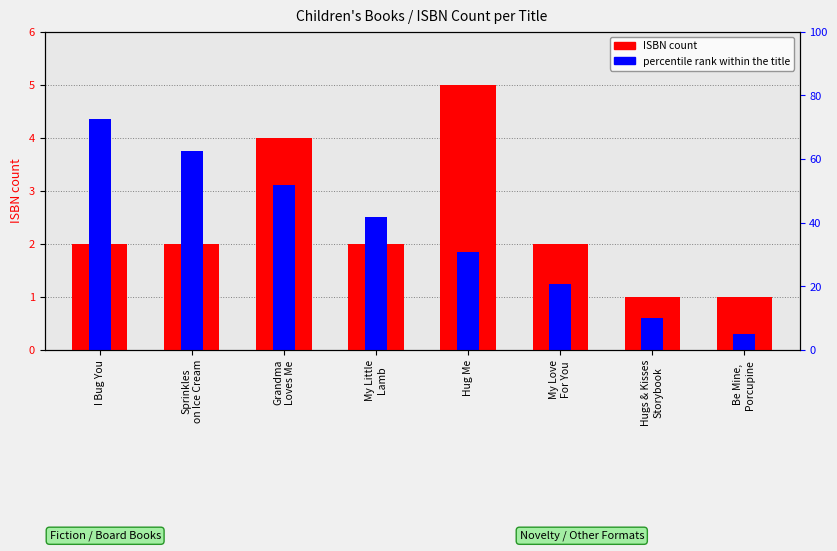

What is the value of the percentile rank within the title bar at the 5th from the left?

1.9